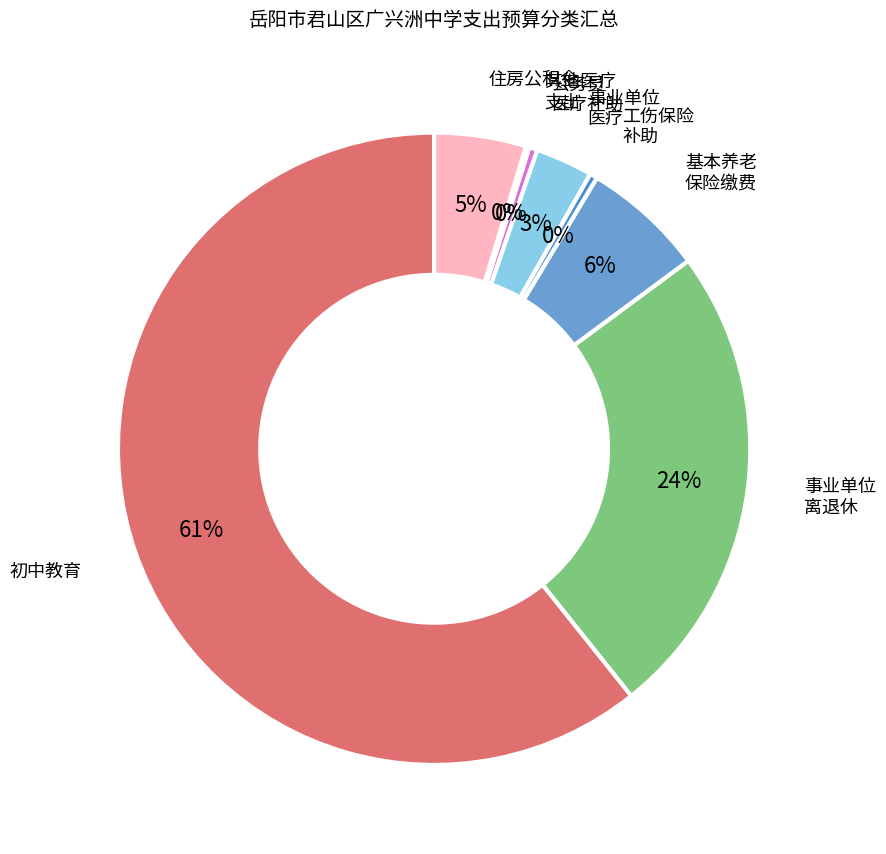

Do 工伤保险 补助 and 事业单位 医疗 together represent more than half of the pie?

No